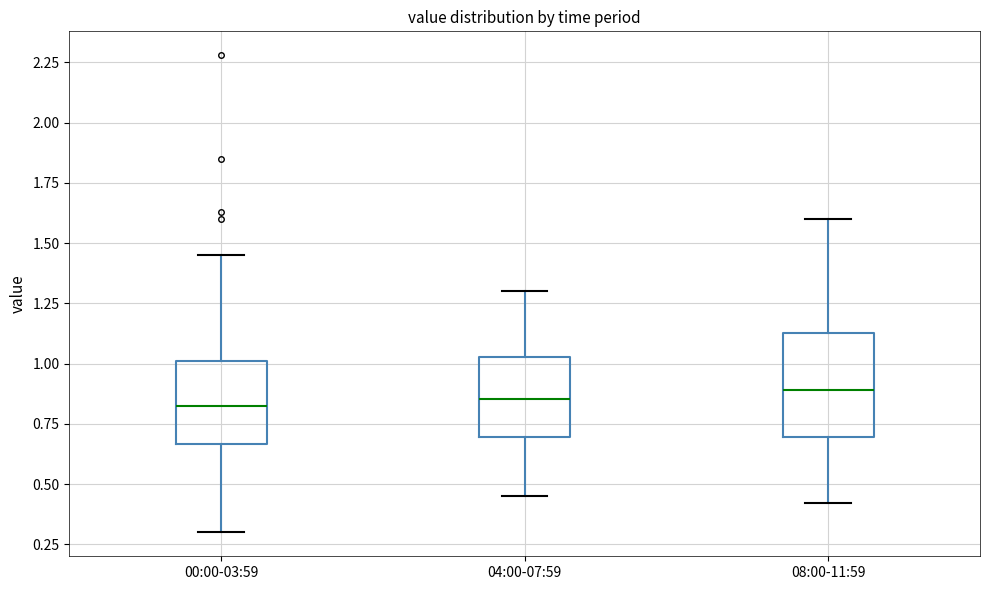

Which box is the tallest, from its lower edge to its upper edge?

08:00-11:59